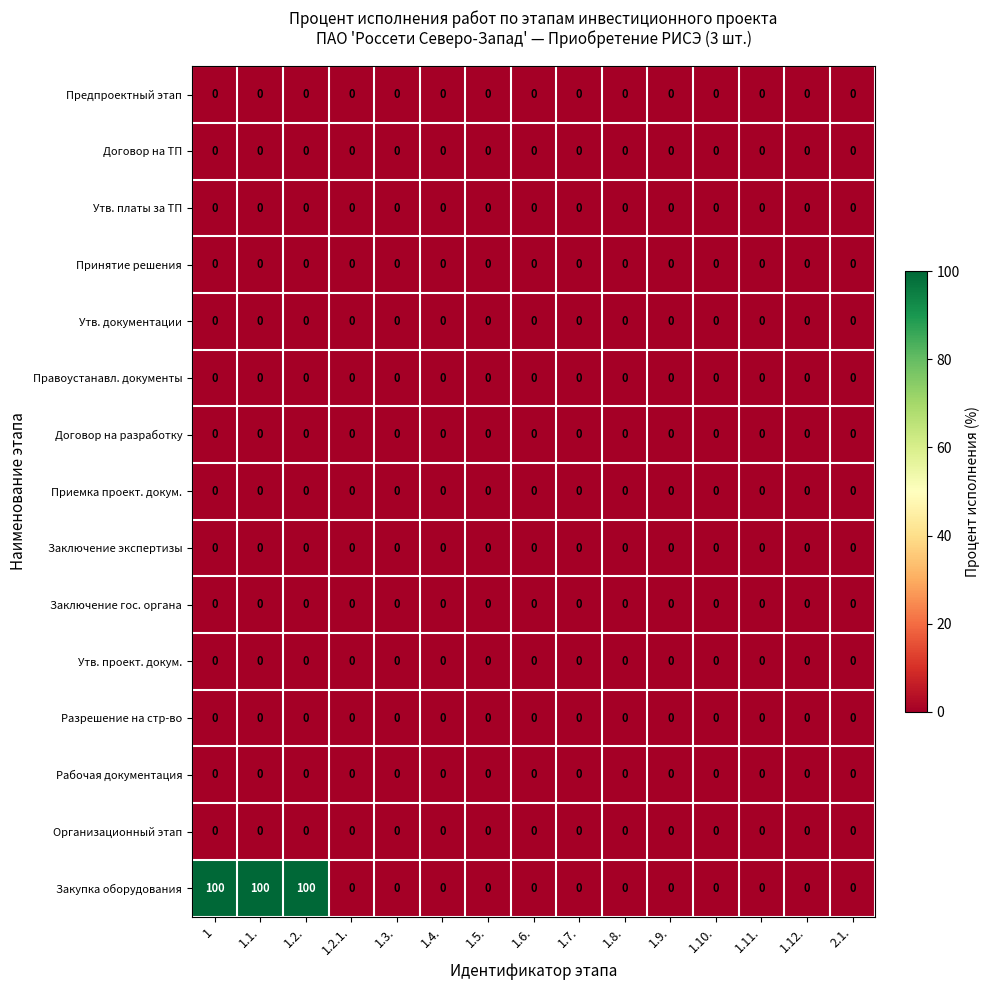

True or false: Заключение экспертизы has a value of 0 at 1.1..

True